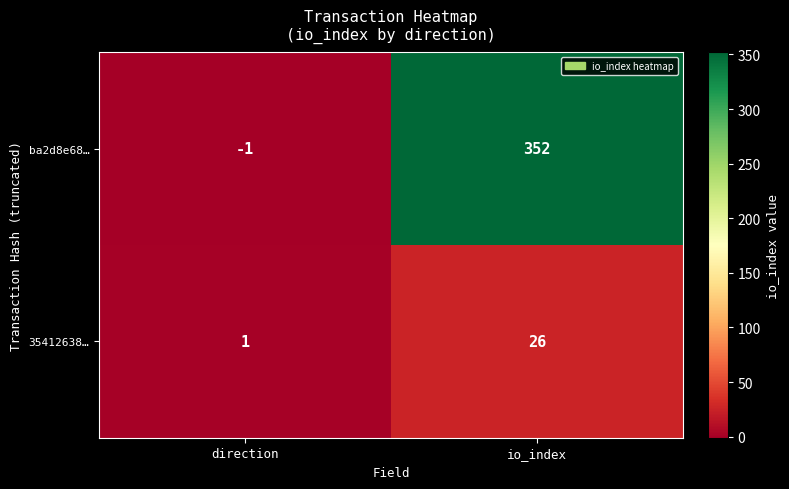

Which label corresponds to the largest value in the chart?

io_index